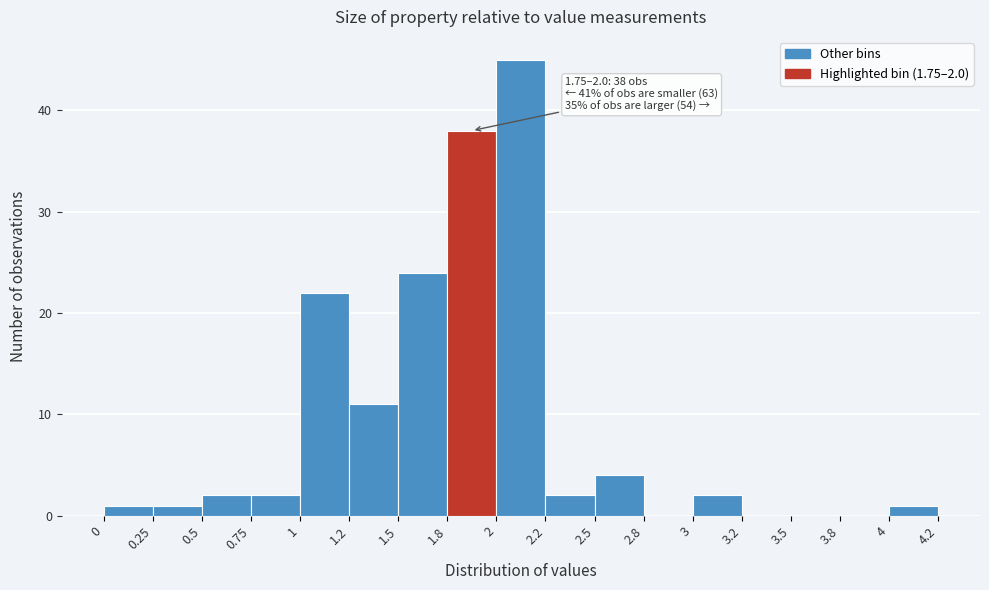

Reading left to right, what are all the values shown in this chart?

0=1	0.25=1	0.5=2	0.75=2	1=22	1.2=11	1.5=24	1.8=38	2=45	2.2=2	2.5=4	2.8=0	3=2	3.2=0	3.5=0	3.8=0	4=1